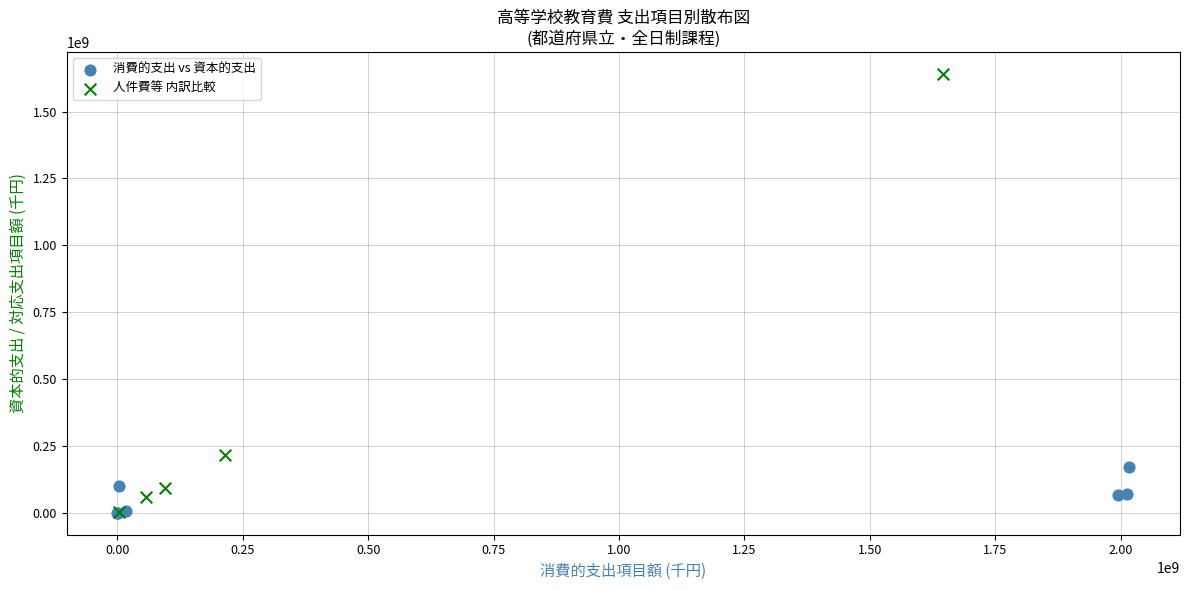

Which series has the widest spread of Y values?

人件費等 内訳比較